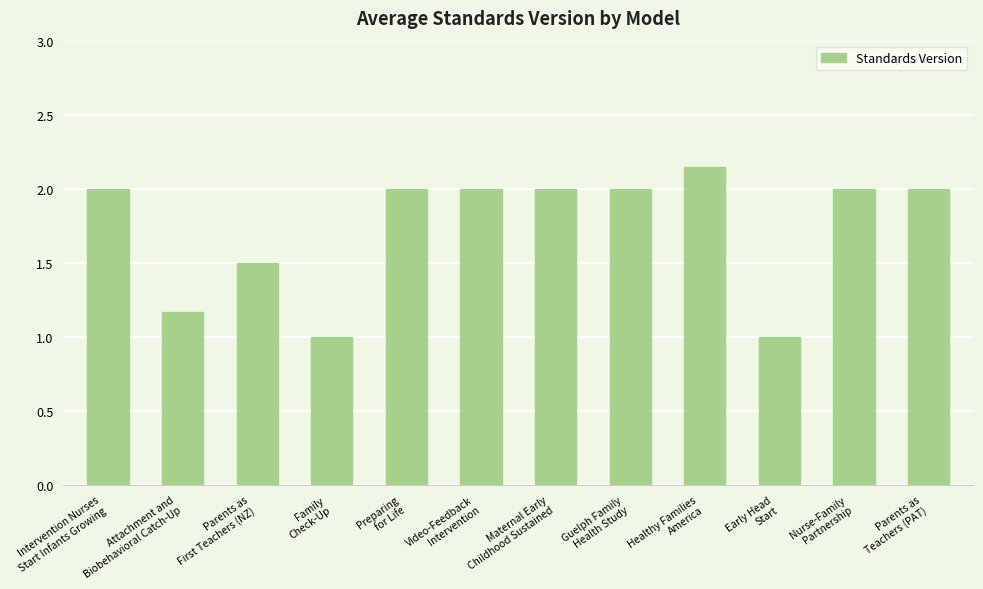

What is the difference between the second highest and minimum values?

1.0